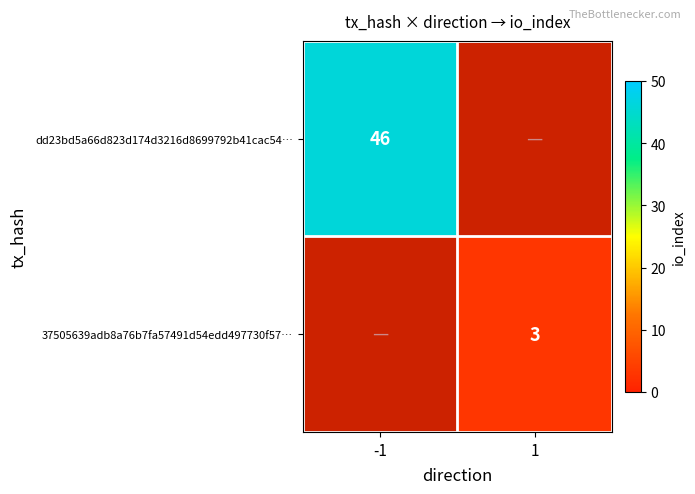

Is the value of 37505639adb8a76b7fa57491d54edd497730f57… at 1 greater than the value of dd23bd5a66d823d174d3216d8699792b41cac54… at -1?

No